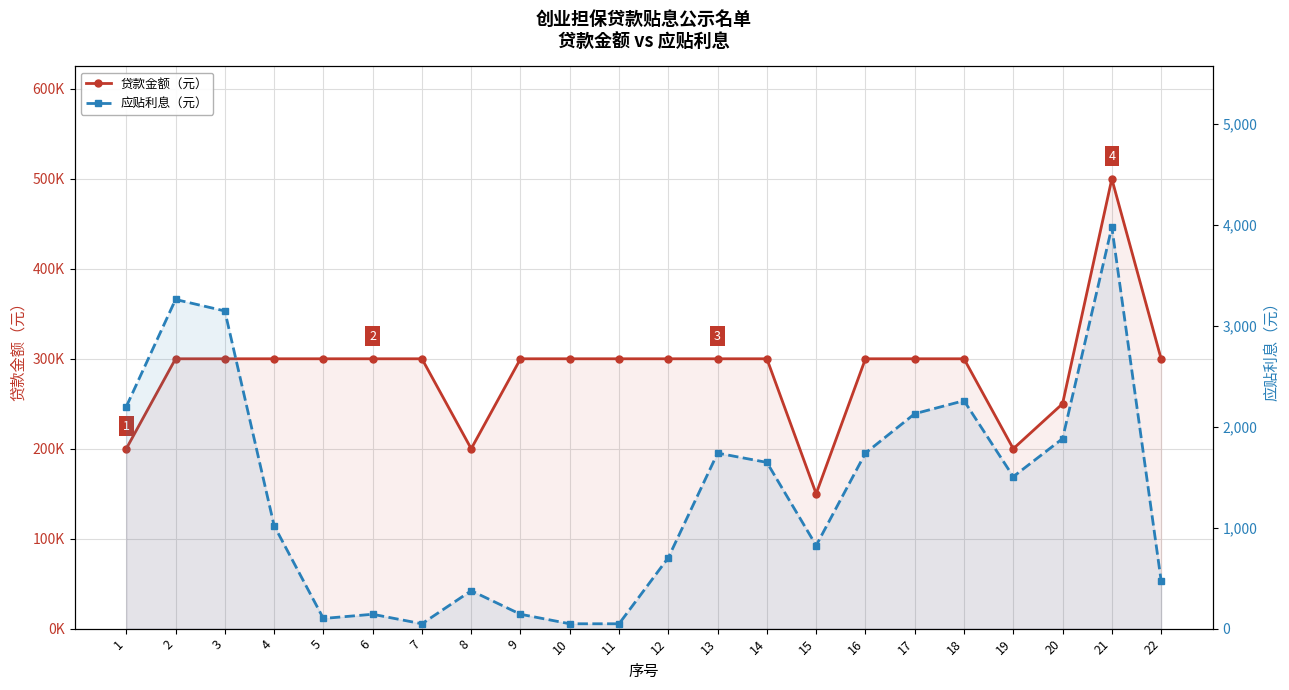

Rank the categories by 应贴利息（元） value from lowest to highest.

7, 10, 11, 5, 6, 9, 8, 22, 12, 15, 4, 19, 14, 13, 16, 20, 17, 1, 18, 3, 2, 21